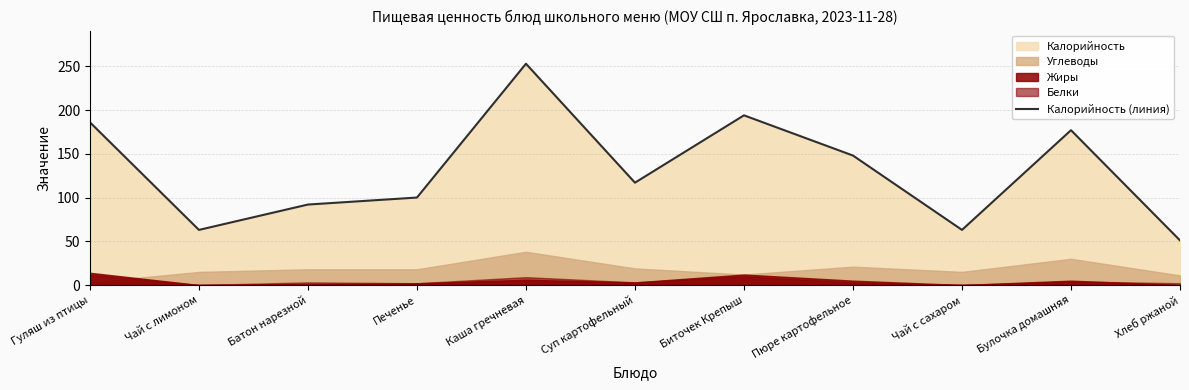

Reading left to right, list all the values displayed in this chart.

Гуляш из птицы=186	Чай с лимоном=63	Батон нарезной=92	Печенье=100	Каша гречневая=253	Суп картофельный=117	Биточек Крепыш=194	Пюре картофельное=148	Чай с сахаром=63	Булочка домашняя=177	Хлеб ржаной=51